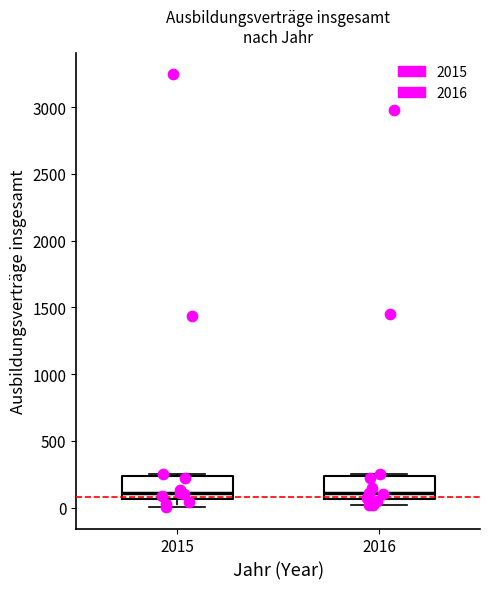

Reading left to right, transcribe this box plot: for each box, give where its median line is, the range the box spans, and where its two whiskers end, as read against the y-axis. The values are not printed on the chart, so give them approximately, as read against the axis.

2015: median 100, box 50 to 250, whiskers 0 to 250
2016: median 100, box 50 to 250, whiskers 0 to 250